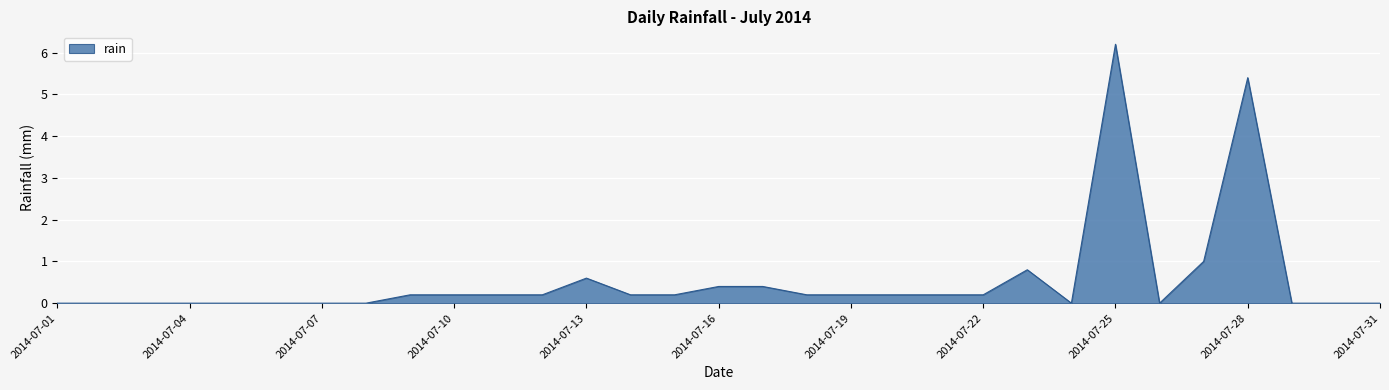

Count the number of categories in the chart.

31